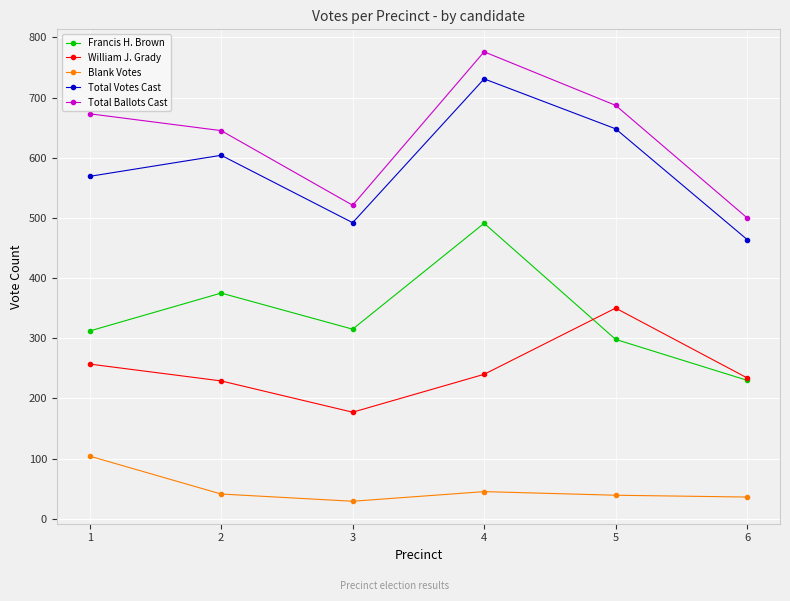

Does the chart have visible grid lines?

Yes